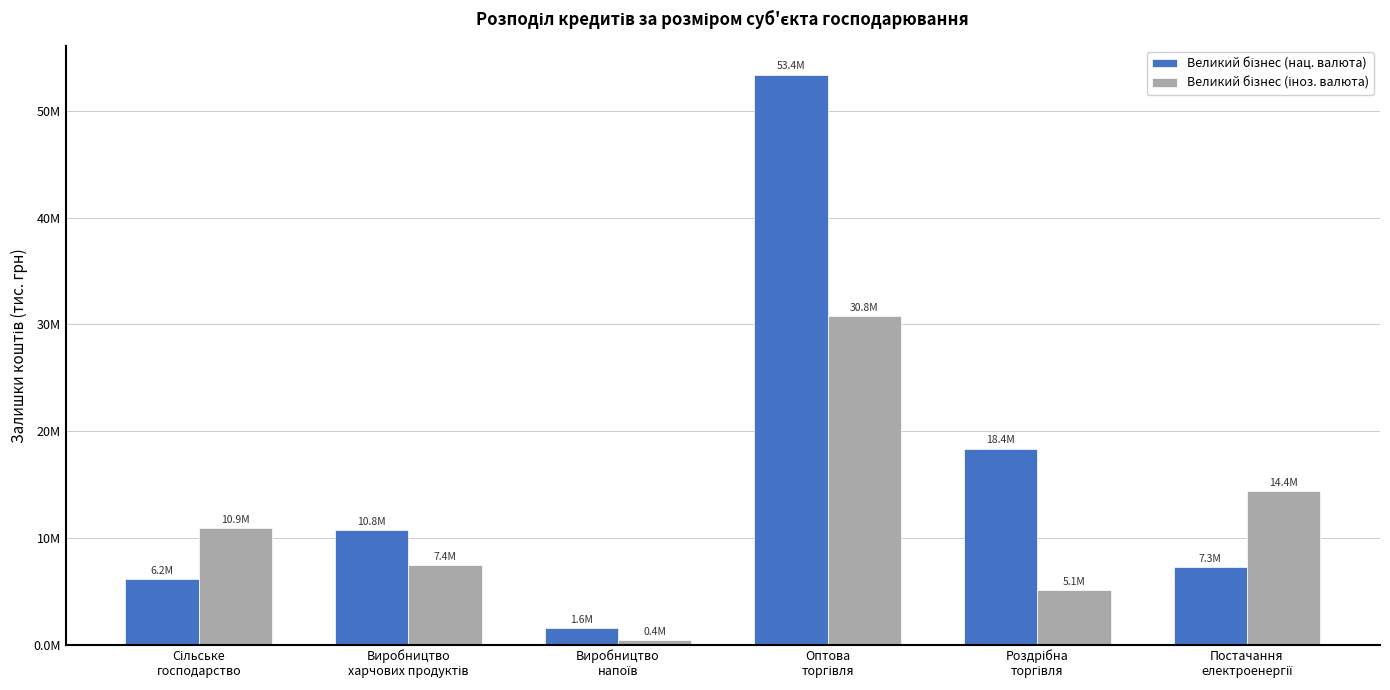

The value of Великий бізнес (нац. валюта) at Сільське
господарство is 3.0. True or false?

False